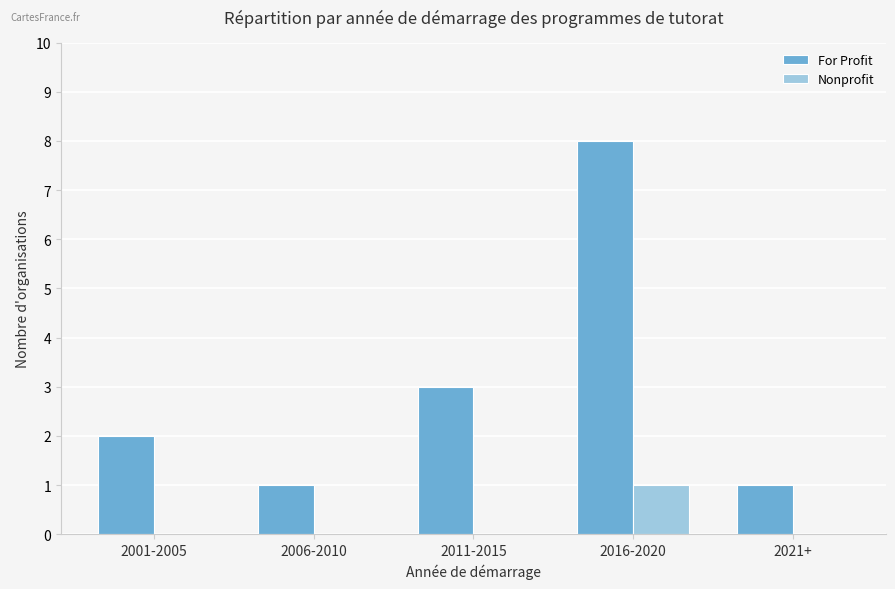

At which label is For Profit closest to 4?

2011-2015